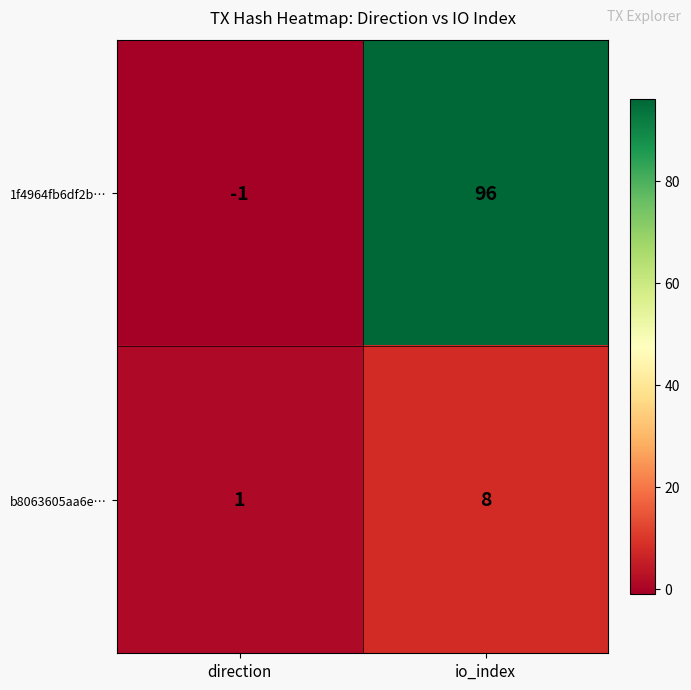

Count the number of categories in the chart.

2